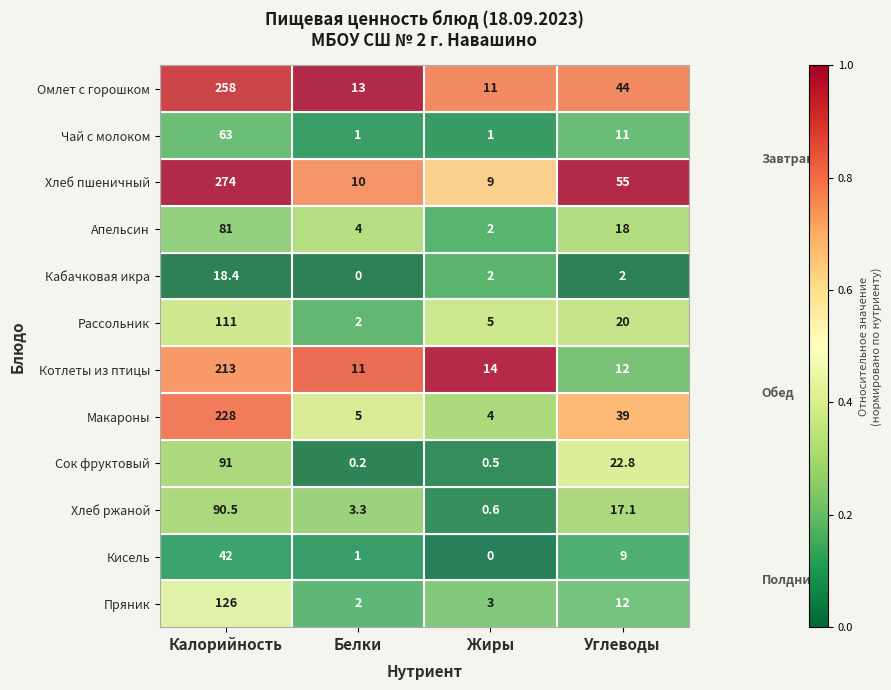

What is the minimum value for Омлет с горошком?

11.0